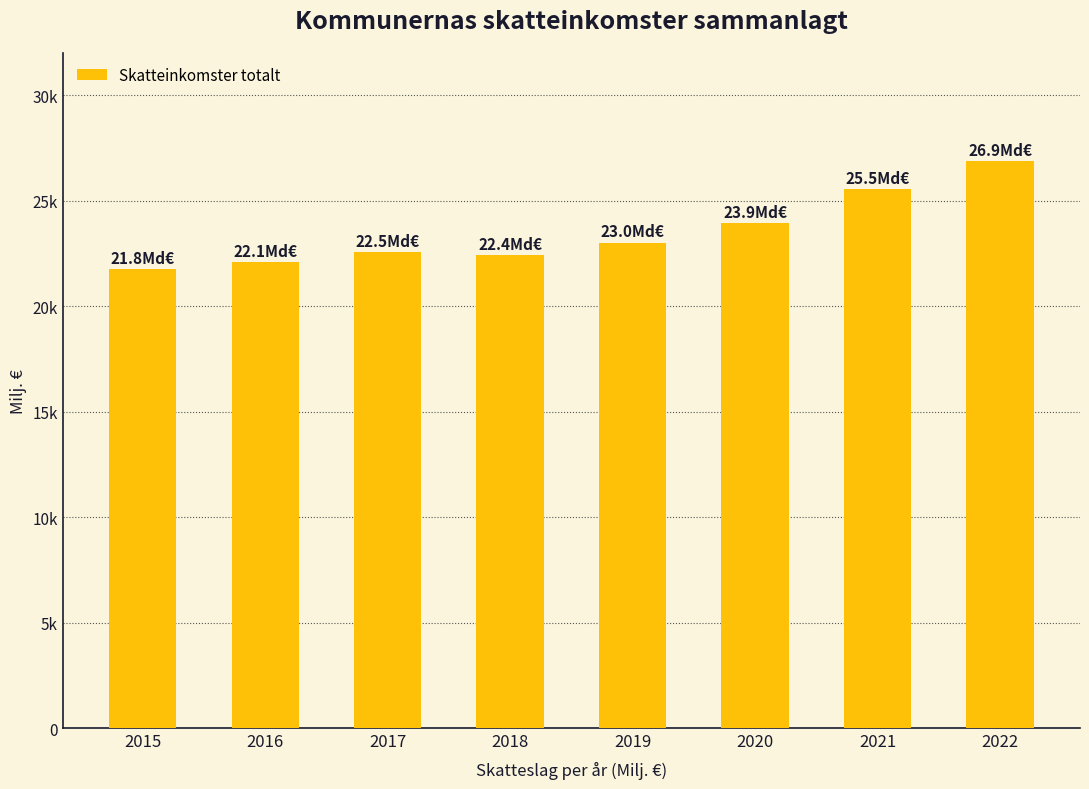

Does the chart contain any negative values?

No